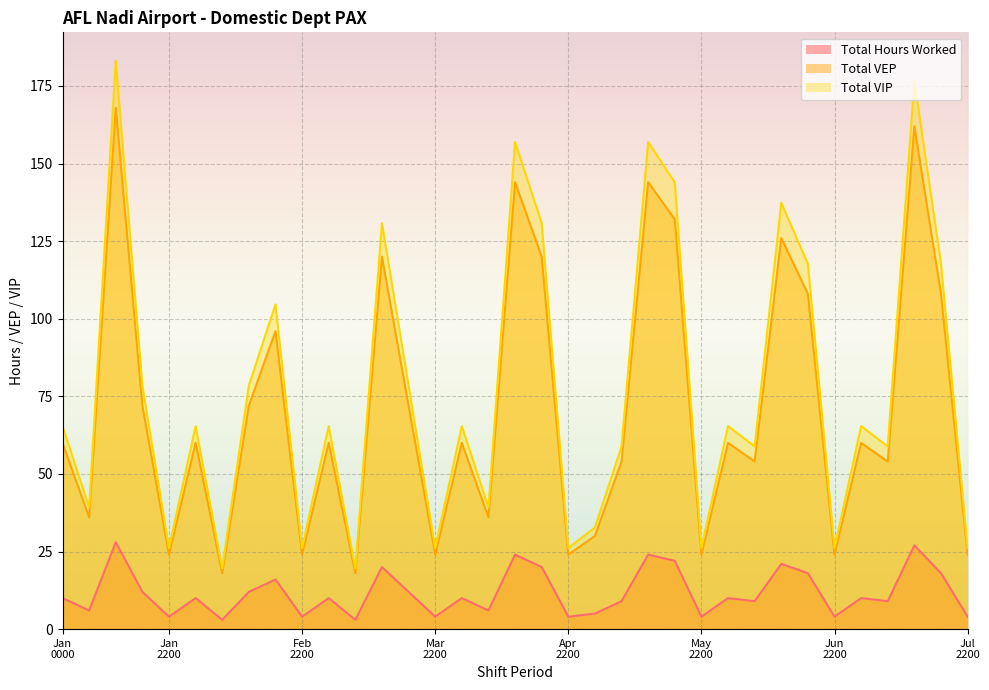

True or false: Total VIP and Total VEP cross at least once.

False